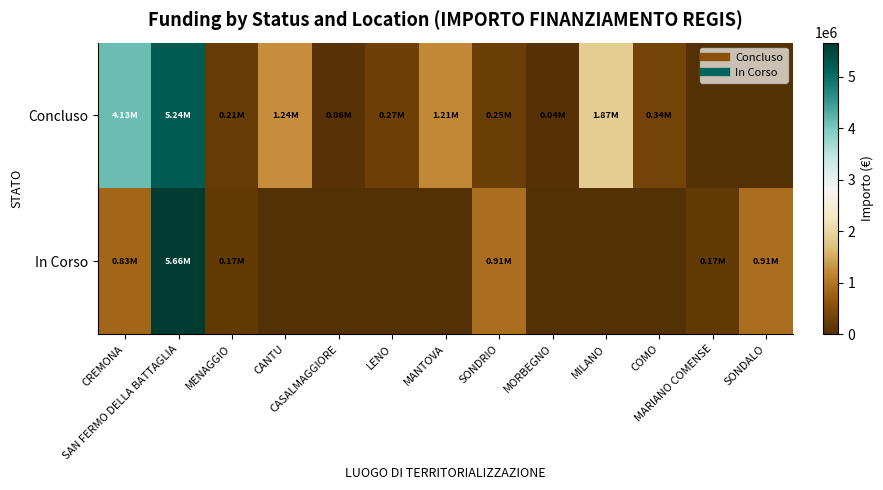

Reading left to right, what are all the values shown in this chart?

Concluso: CREMONA=4132595.6	SAN FERMO DELLA BATTAGLIA=5238015.0	MENAGGIO=212514.4	CANTU=1242450.0	CASALMAGGIORE=57564.0	LENO=269021.9	MANTOVA=1206048.8	SONDRIO=247700.0	MORBEGNO=36600.0	MILANO=1866366.7	COMO=344882.5	MARIANO COMENSE=0.0	SONDALO=0.0
In Corso: CREMONA=833874.0	SAN FERMO DELLA BATTAGLIA=5662257.7	MENAGGIO=165553.7	CANTU=0.0	CASALMAGGIORE=0.0	LENO=0.0	MANTOVA=0.0	SONDRIO=914000.0	MORBEGNO=0.0	MILANO=0.0	COMO=0.0	MARIANO COMENSE=165553.7	SONDALO=914000.0